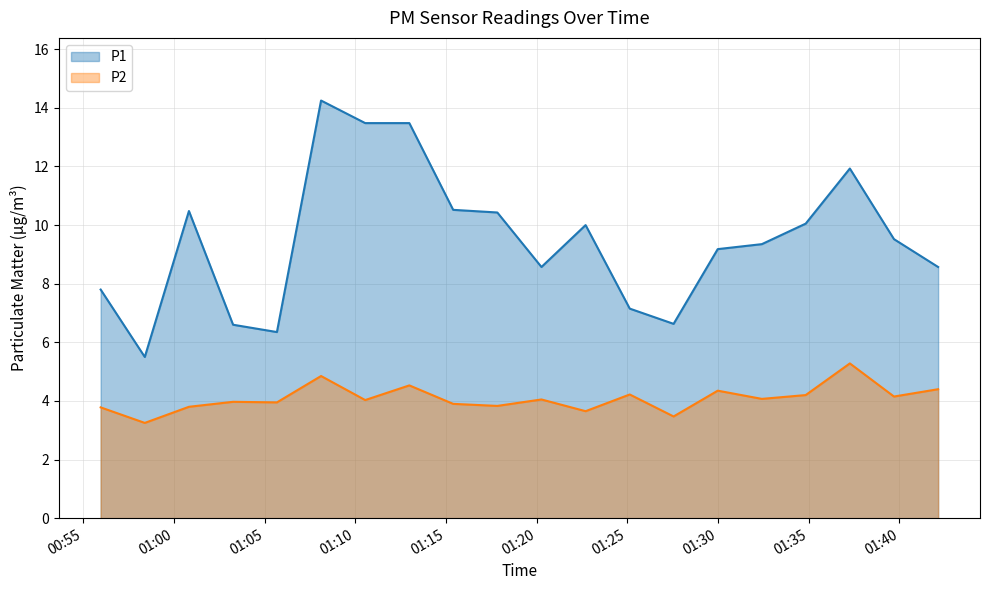

Which series has the largest total across all categories?

P1